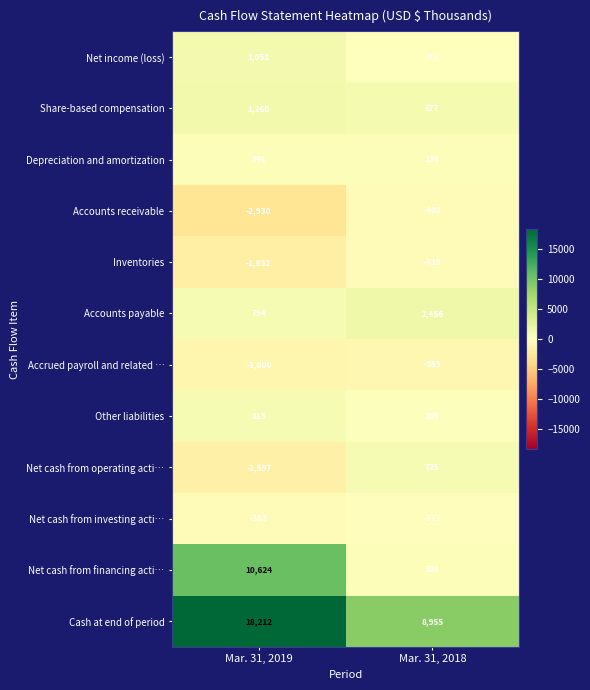

Count the number of data series in this chart.

12